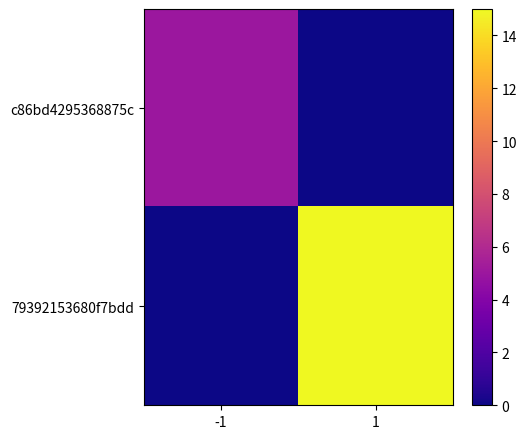

Reading right to left, extract all data points from this chart.

c86bd4295368875c: 1=0	-1=5
79392153680f7bdd: 1=15	-1=0